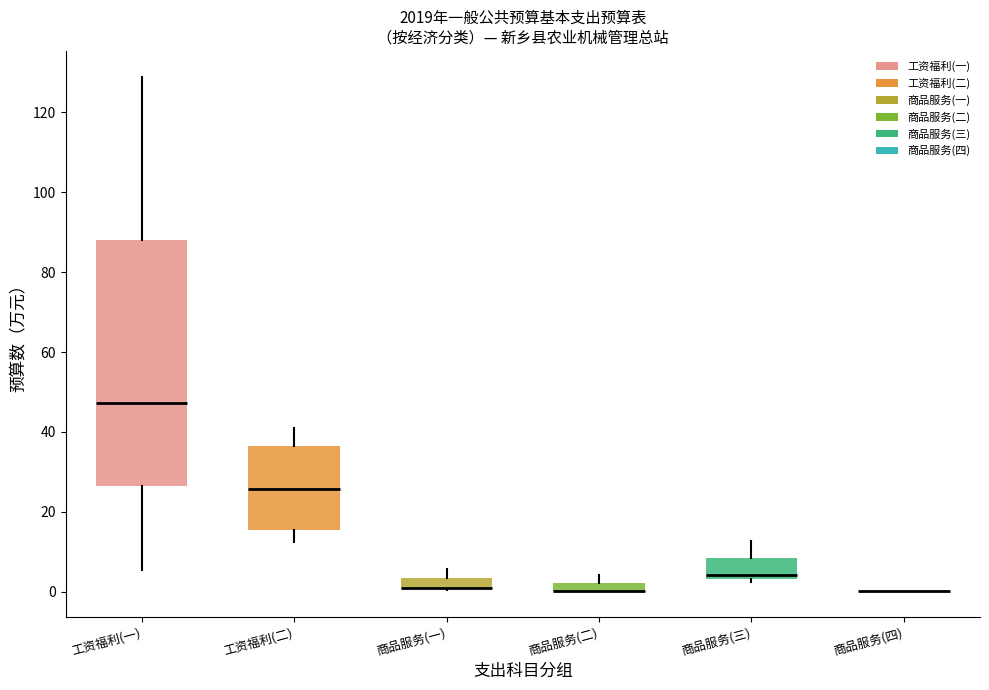

Comparing the boxes themselves (not the whiskers), which one is the tallest?

工资福利(一)